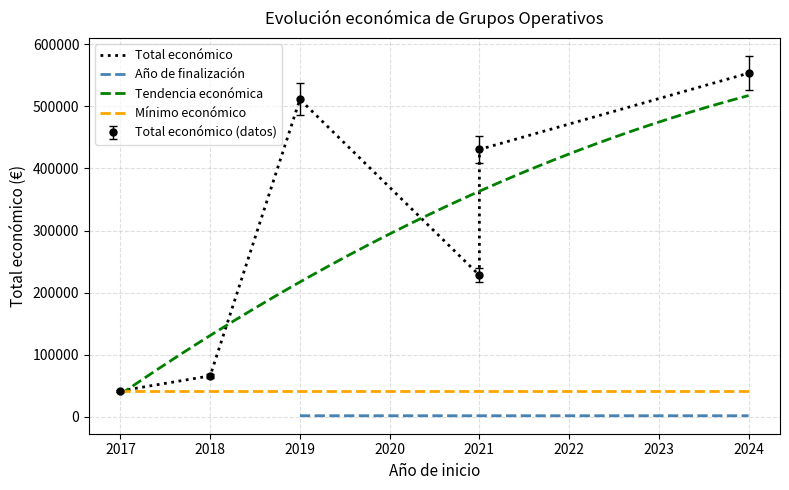

Count the number of values greater than 430411.

2